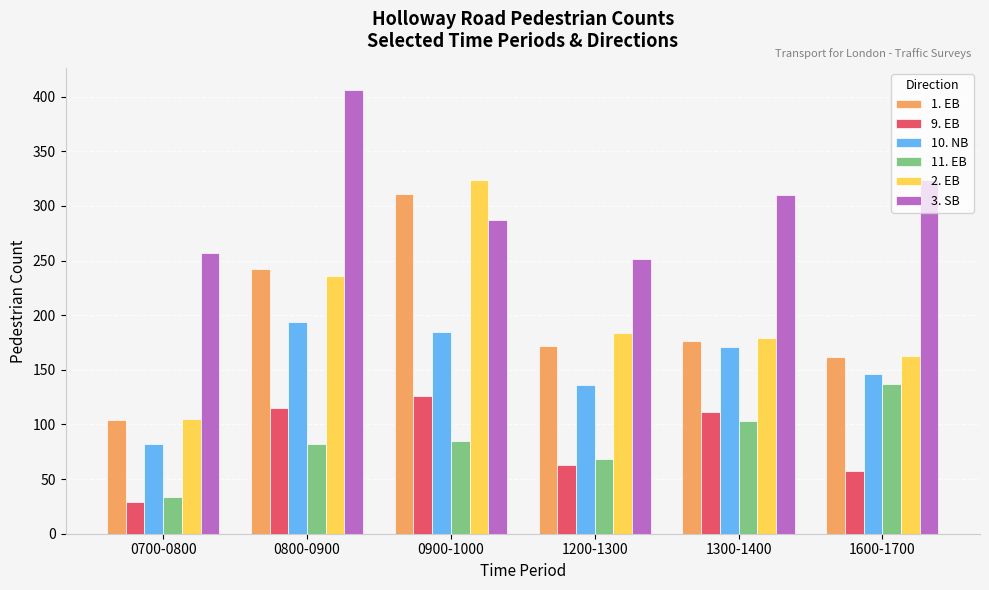

Which series has the largest range (max minus min)?

2. EB